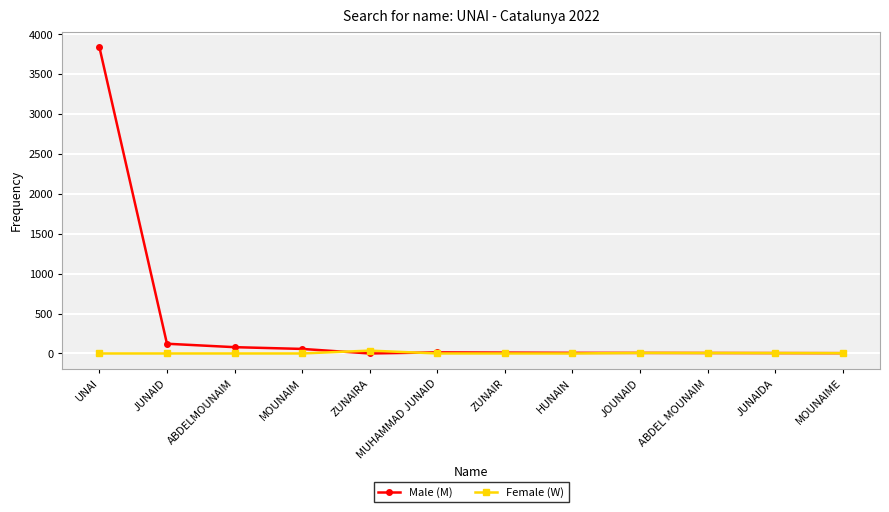

True or false: Male (M) and Female (W) cross at least once.

True